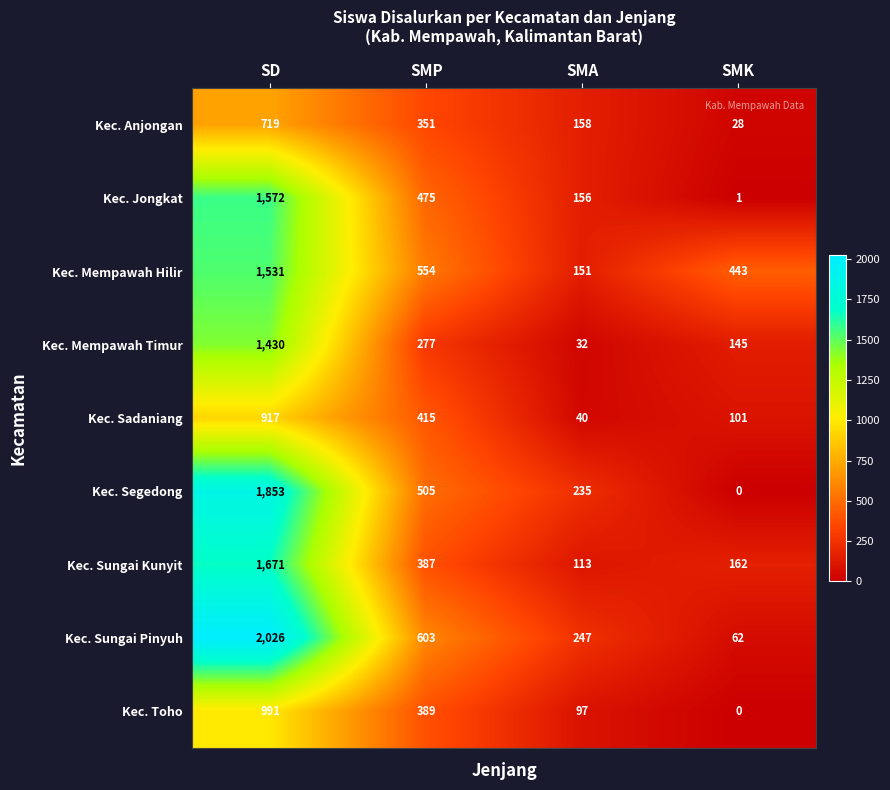

At which label is Kec. Jongkat closest to 786?

SMP